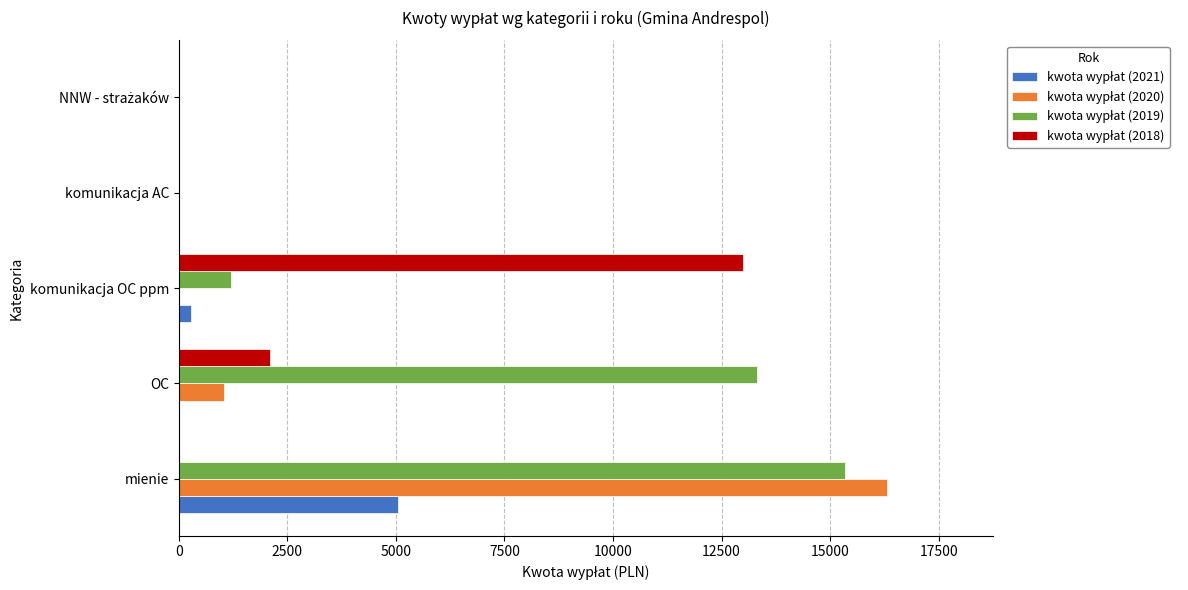

How many data points does each series have?

5